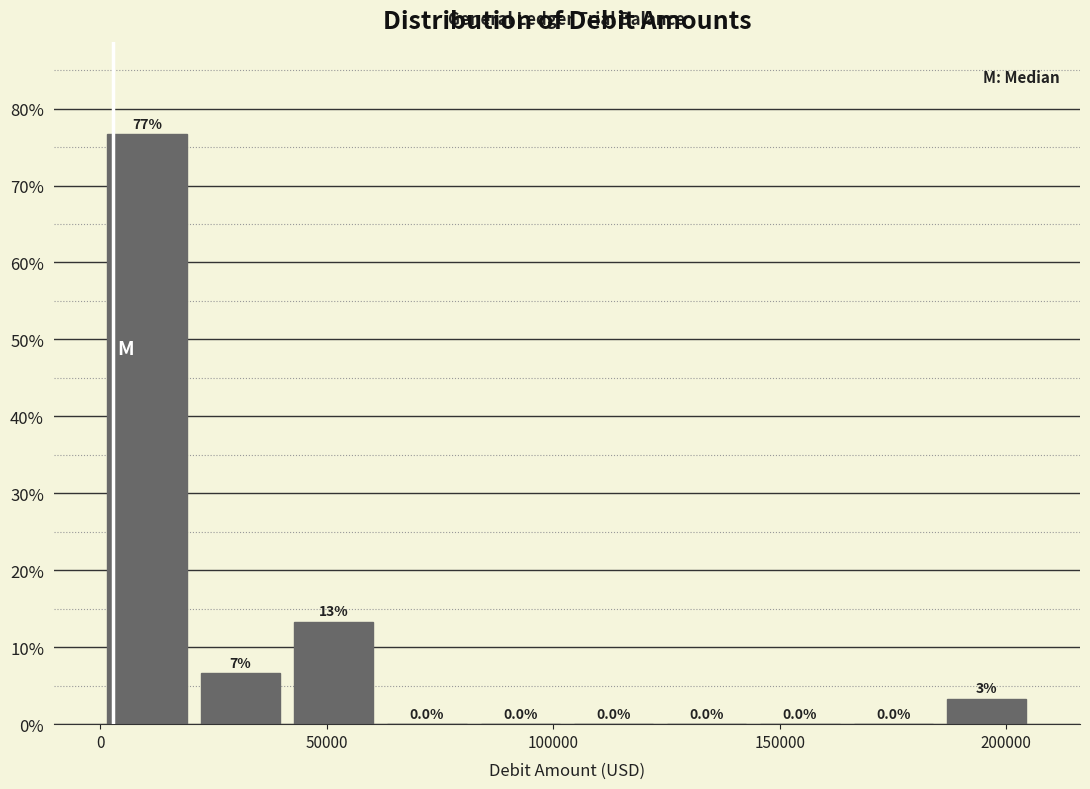

Over which range of the x-axis is the bar tallest?

0 to 20000